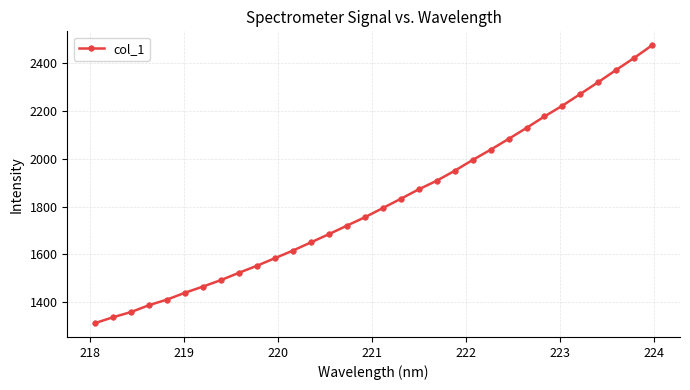

How many data points are less than 1793?

16